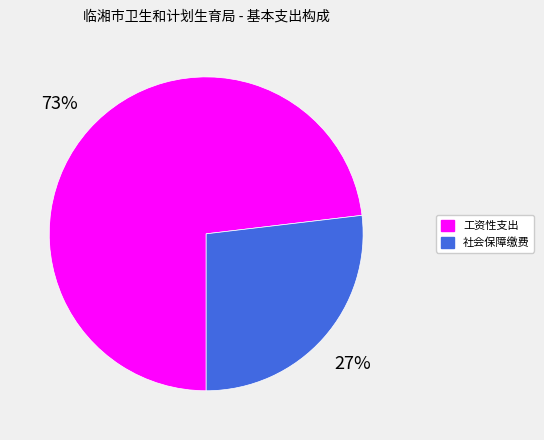

To the nearest percent, what portion does 社会保障缴费 represent?

27%